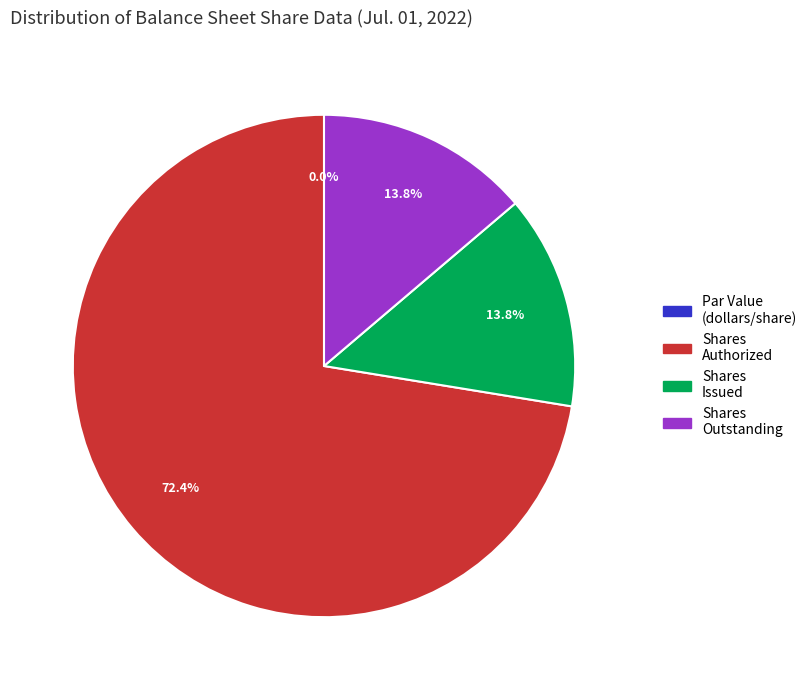

Which slice is the largest?

Common stock, shares authorized (in shares)